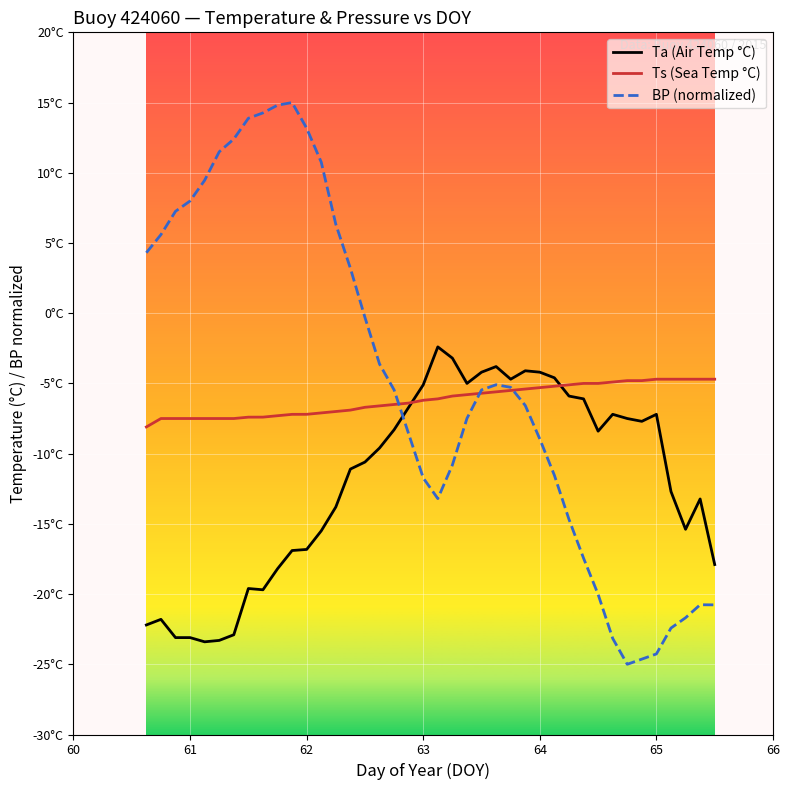

What are all the series names shown in the legend?

Ta (Air Temp °C), Ts (Sea Temp °C), BP (normalized)